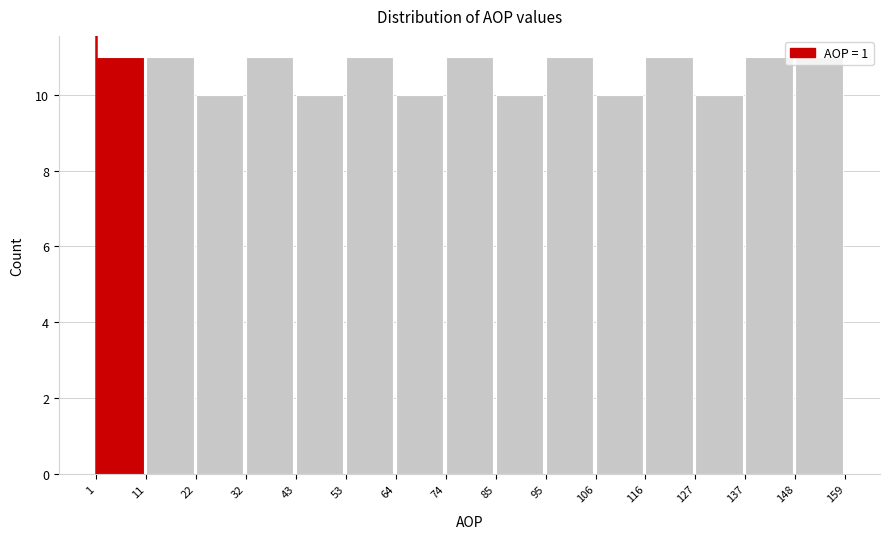

Reading left to right, list every bar in this chart as the range it spans on the x-axis followed by its height. The values are not printed on the chart, so give them approximately, as read against the axis.

1 to 11: 11
11 to 22: 11
22 to 32: 10
32 to 43: 11
43 to 53: 10
53 to 64: 11
64 to 74: 10
74 to 85: 11
85 to 95: 10
95 to 106: 11
106 to 116: 10
116 to 127: 11
127 to 137: 10
137 to 148: 11
148 to 159: 11